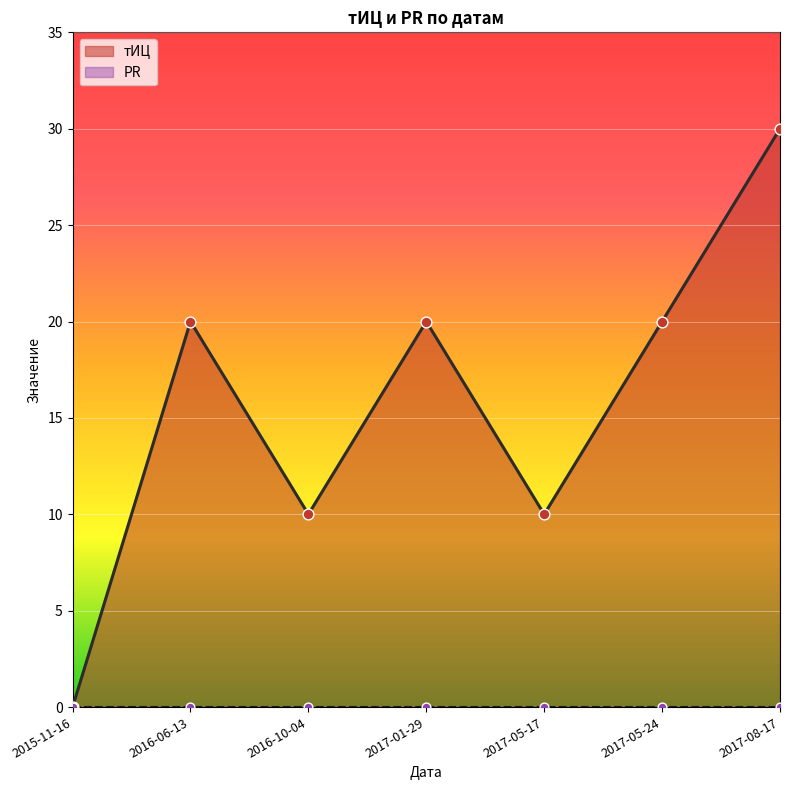

What are all the series names shown in the legend?

тИЦ, PR